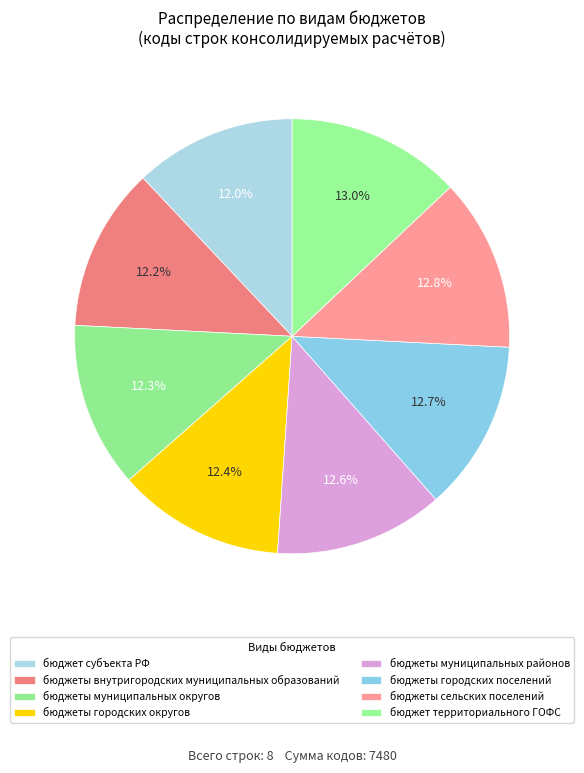

How many slices are in this pie chart?

8